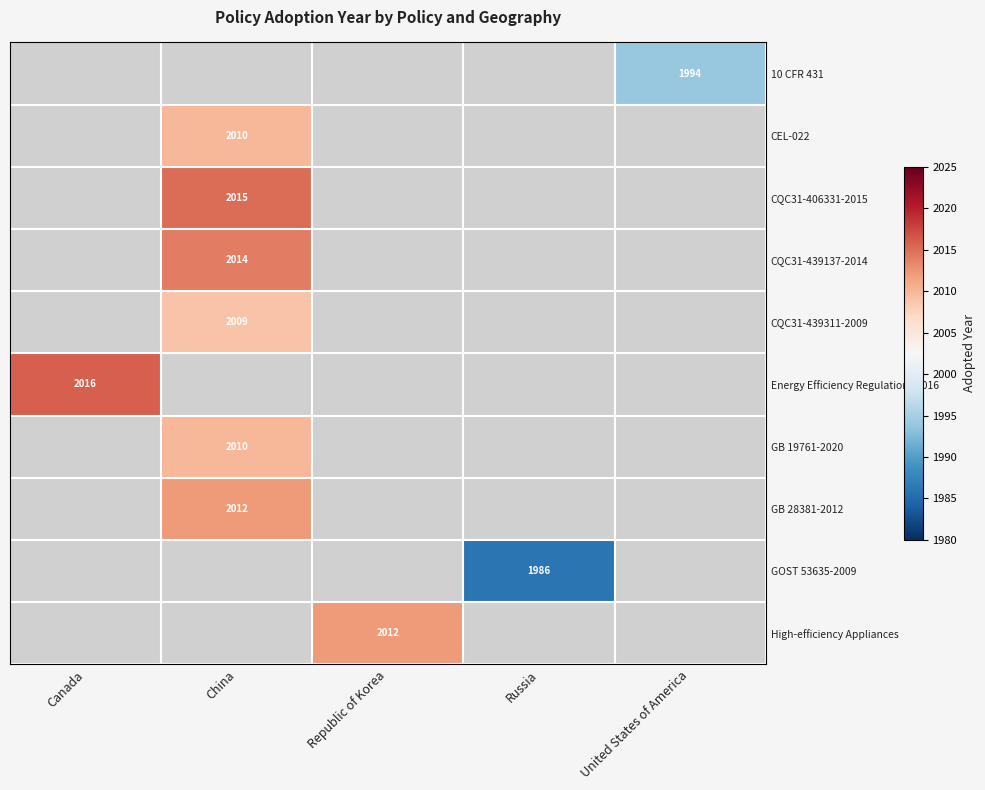

Is it true that GB 19761-2020 equals 2010 at China?

True